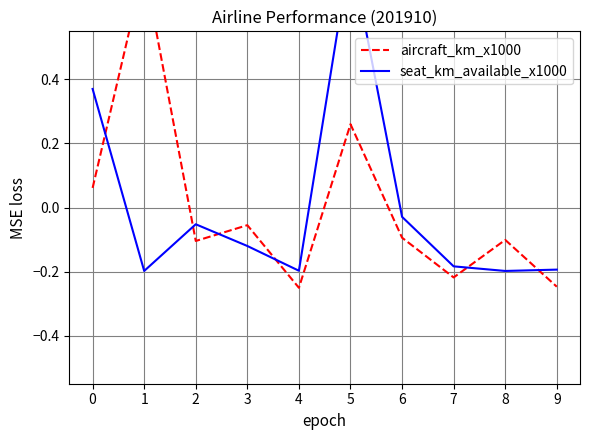

The aircraft_km_x1000 series shows -0.1 at 3. True or false?

True